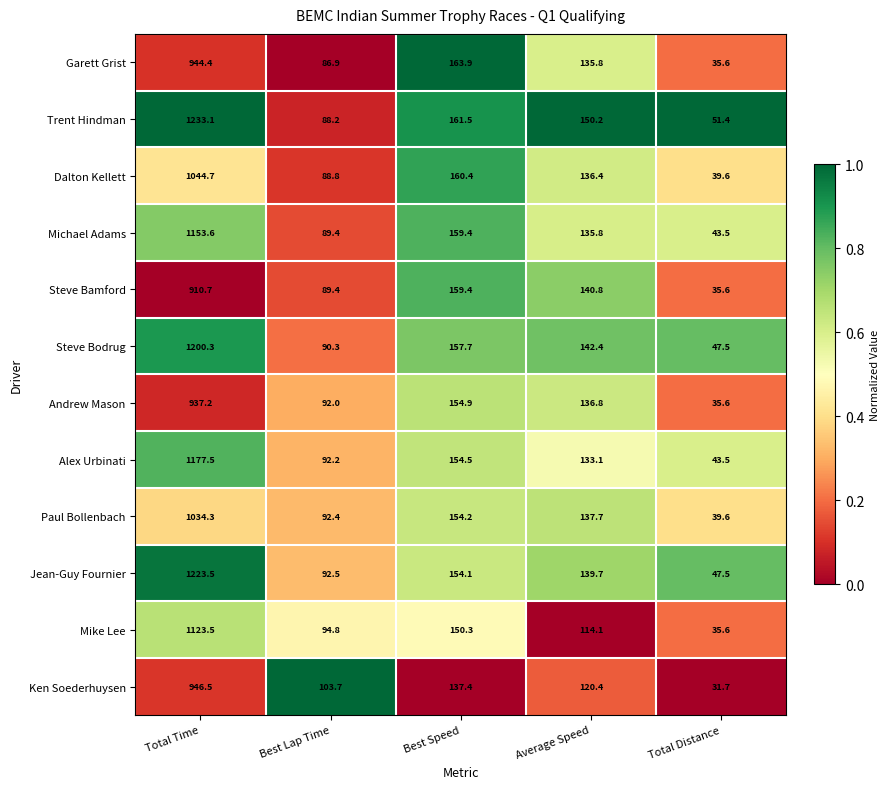

Between Total Time and Best Speed, which series saw the biggest shift?

Trent Hindman